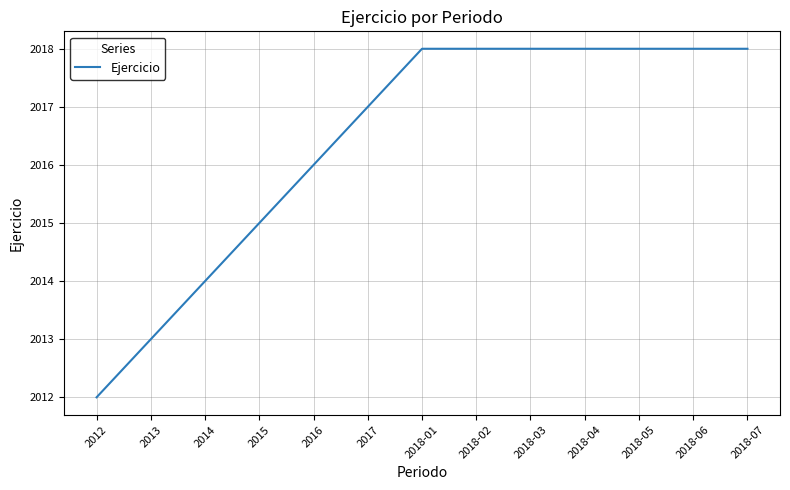

What is the difference between the maximum and minimum values?

6